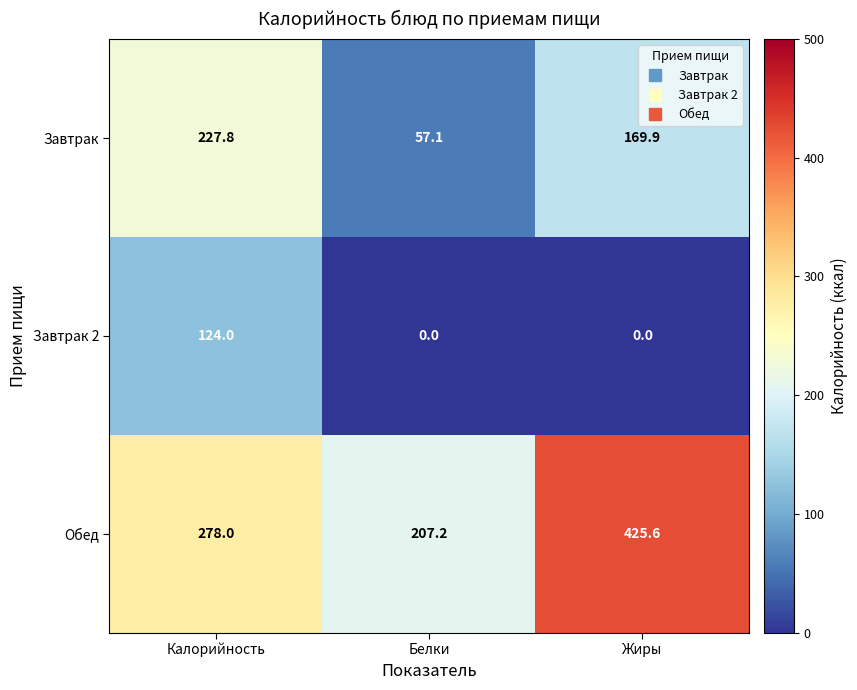

What is the difference between the Завтрак 2 values at Калорийность and Жиры?

124.0